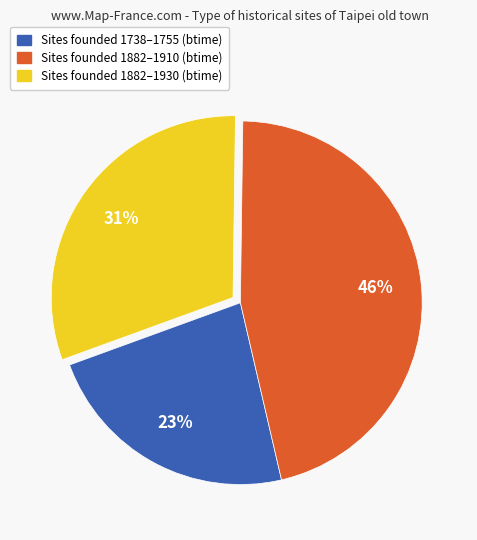

To the nearest percent, what is the average slice percentage?

33%